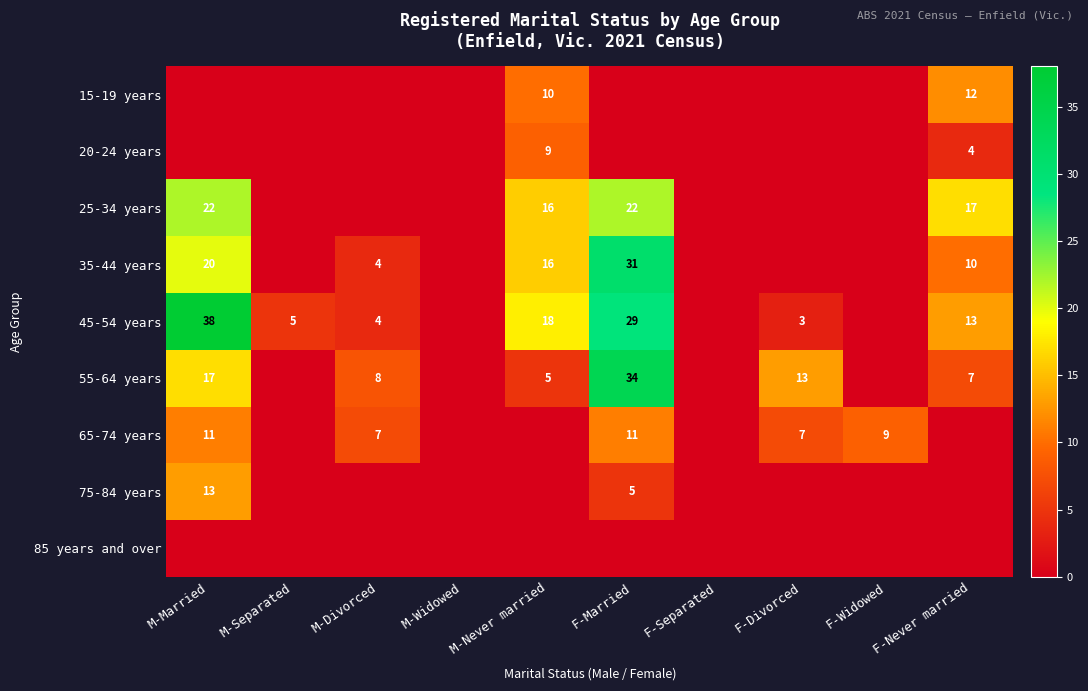

True or false: 45-54 years has a value of 18 at M-Never married.

True